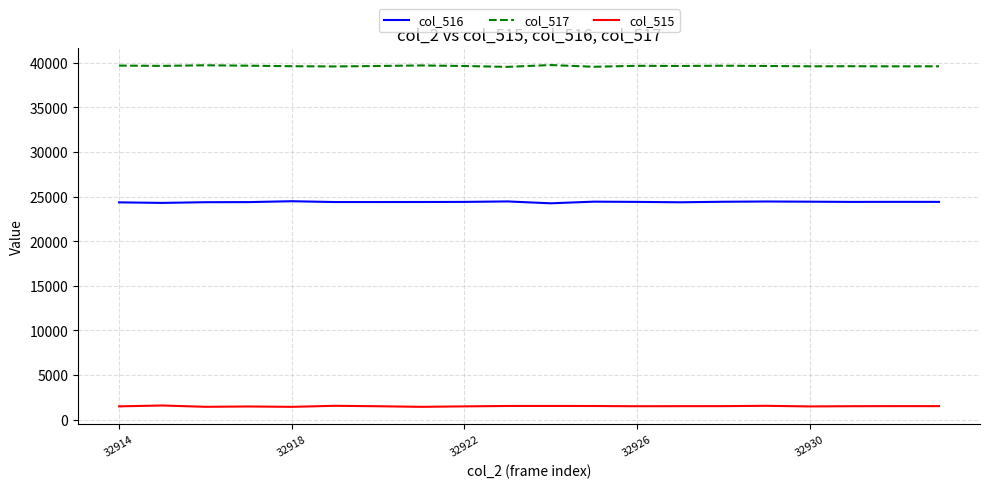

Which series has the largest total across all categories?

col_517